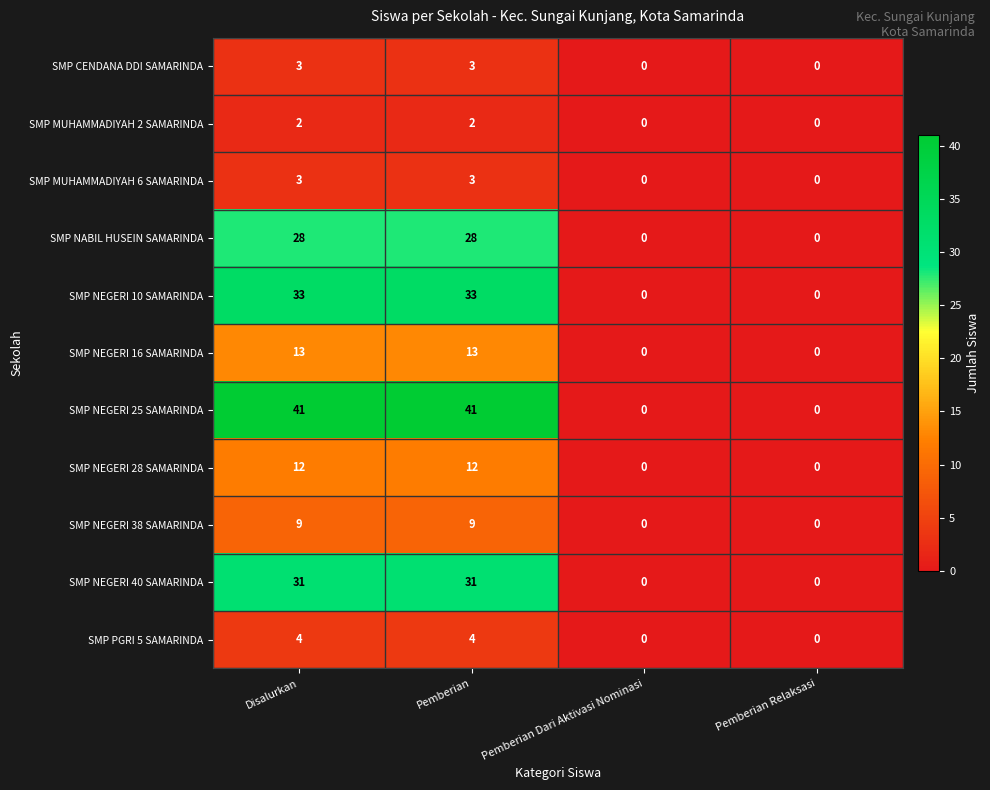

What is the difference between the maximum and minimum values in the SMP MUHAMMADIYAH 6 SAMARINDA series?

3